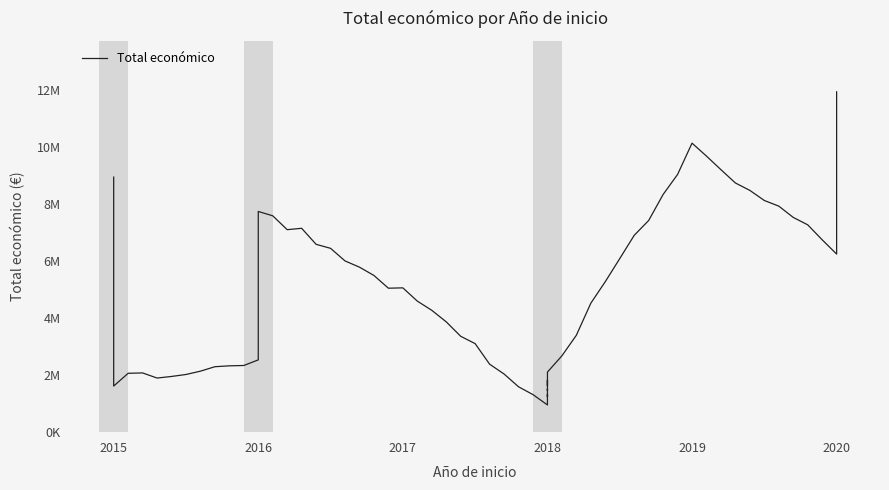

Between 2015 and 2018, which is larger?

2015